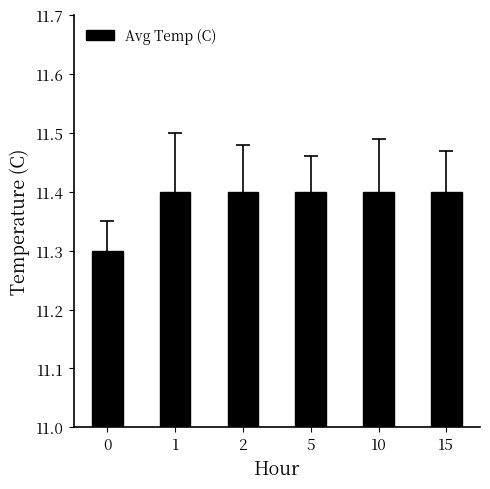

True or false: the data shows 11.4 at 2.

True